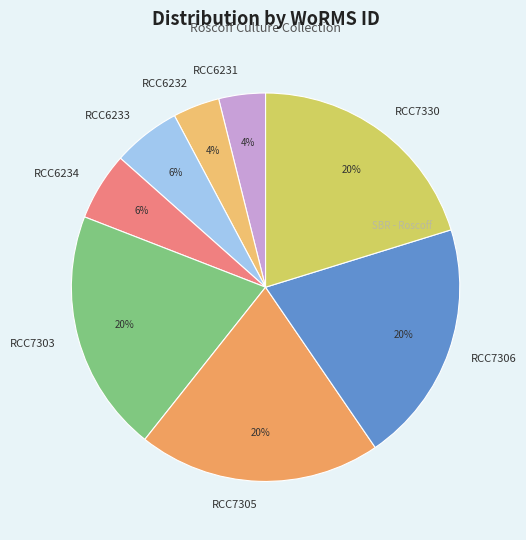

How many segments does this pie chart have?

8